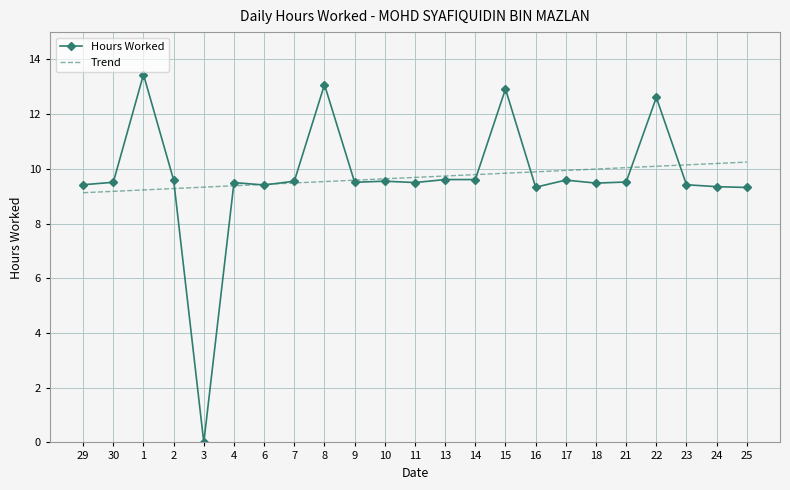

What value does the Trend series have at 1?

9.2